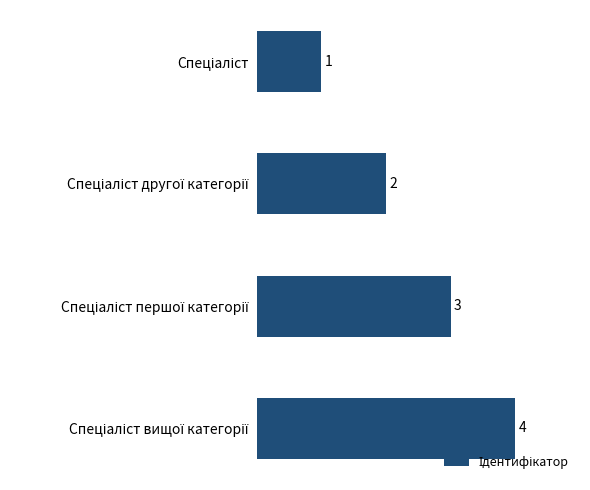

How many data points are less than 3?

2